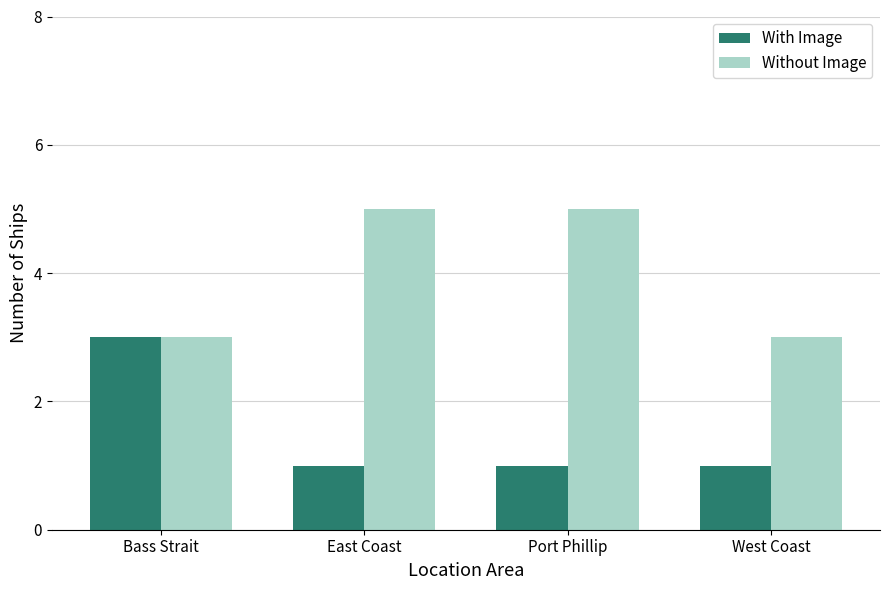

Which series changed the most between Port Phillip and West Coast?

Without Image